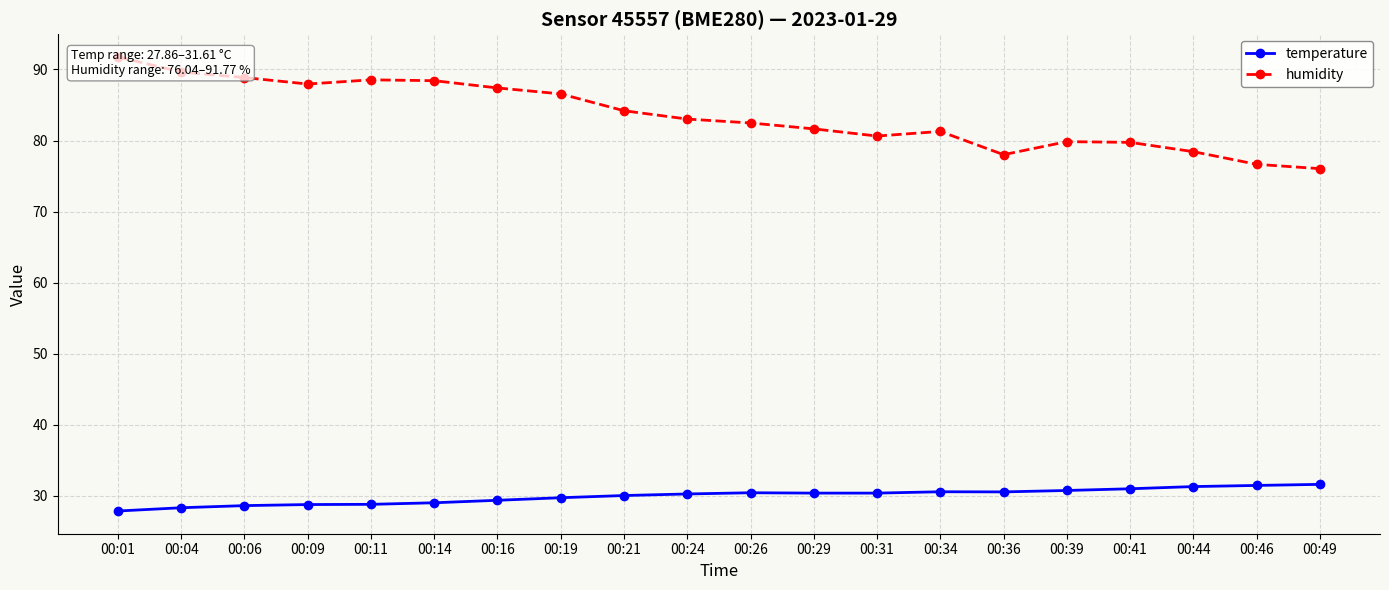

Which category has the highest value in the humidity series?

00:01